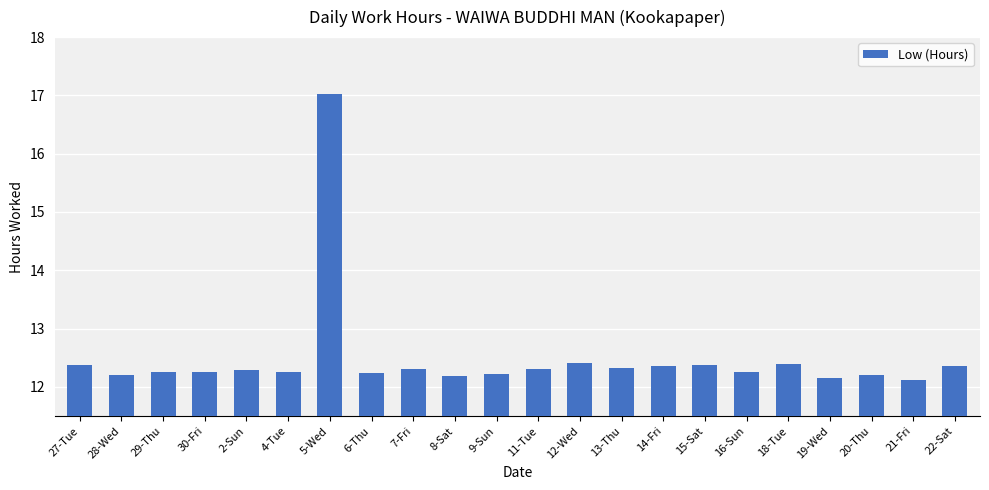

What is the label of the 6th bar from the left?

4-Tue